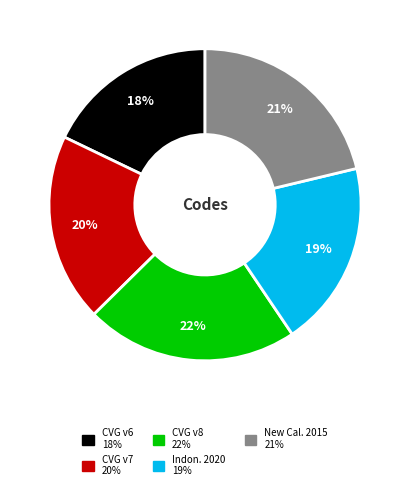

Is there a majority slice in this chart?

No